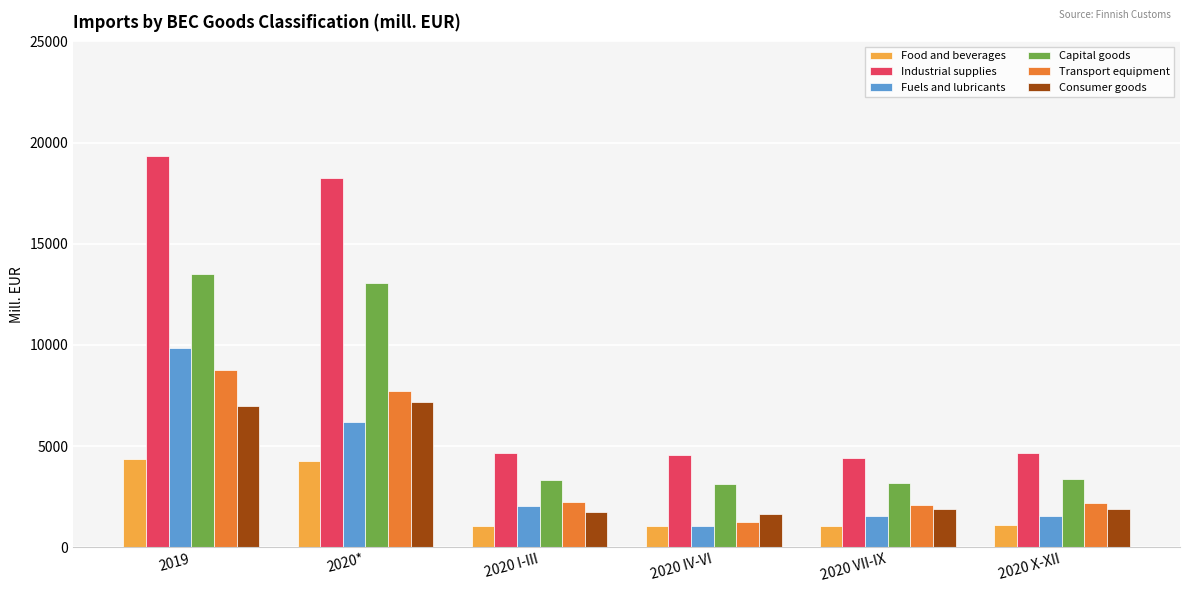

Which series changed the most between 2019 and 2020 X-XII?

Industrial supplies